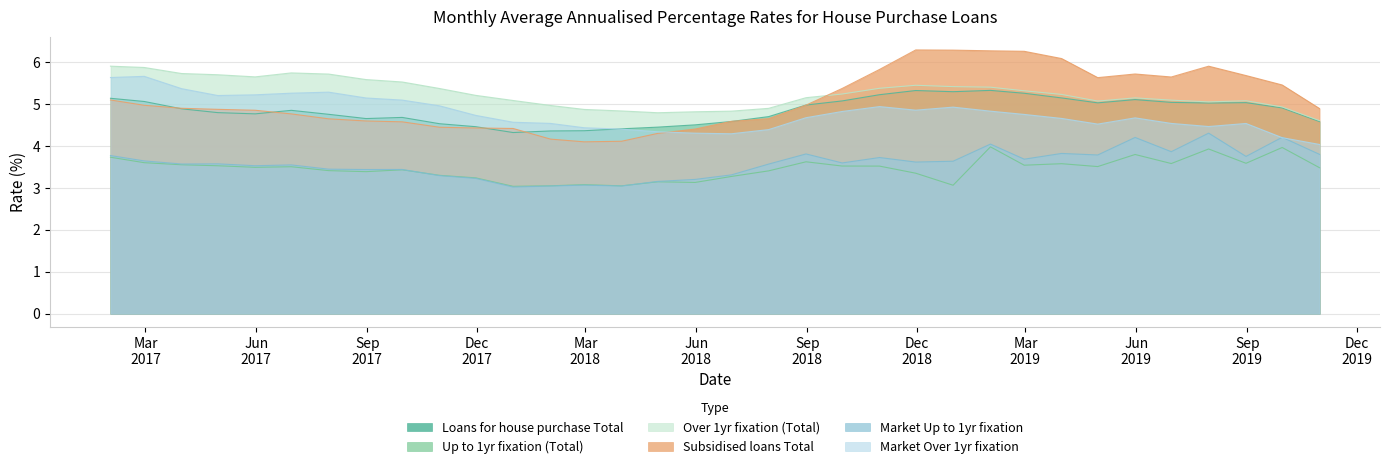

What is the difference between the Subsidised loans Total values at 2018-03-31 and 2018-11-30?

2.2